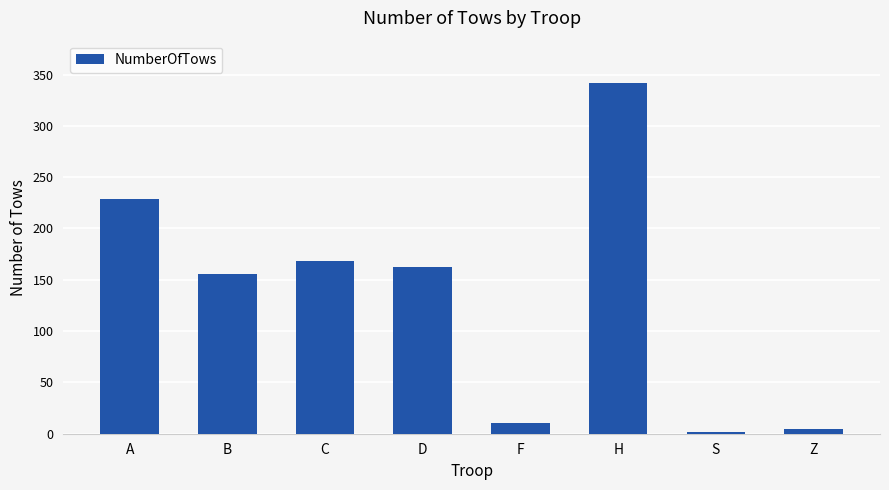

What is the label of the 5th bar from the left?

F